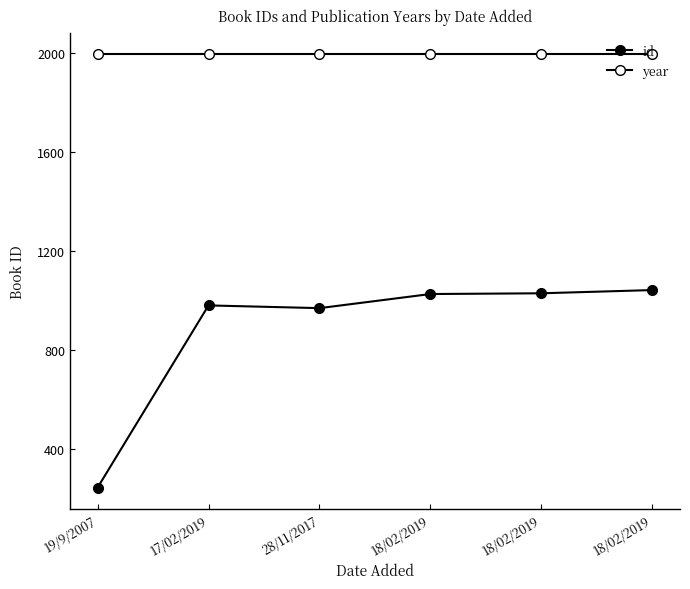

The year series shows 1994 at 18/02/2019. True or false?

True